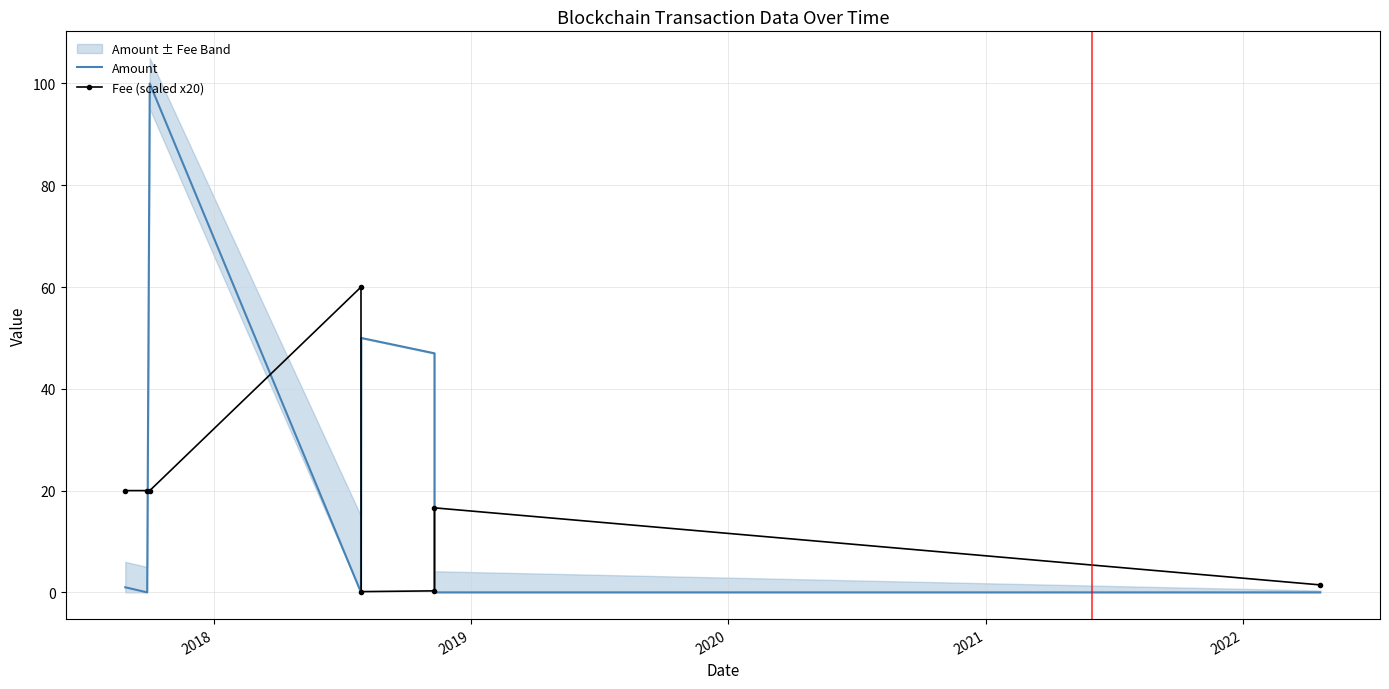

True or false: Fee (scaled x20) and Amount intersect in this chart.

True